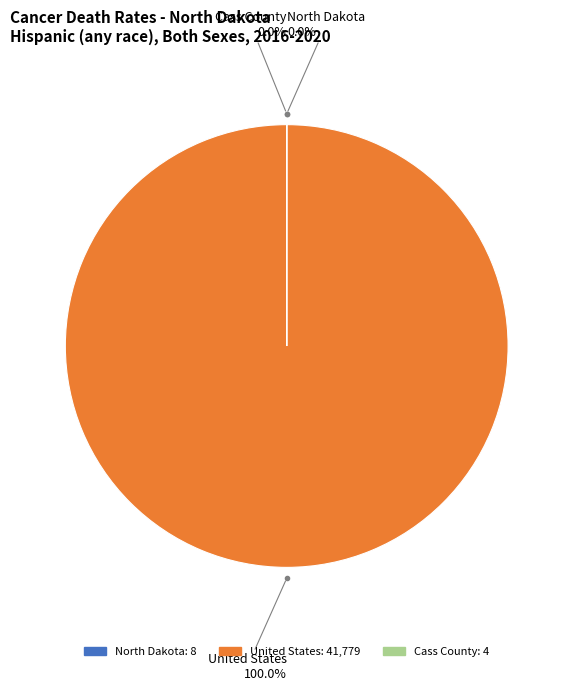

What is the majority slice?

United States